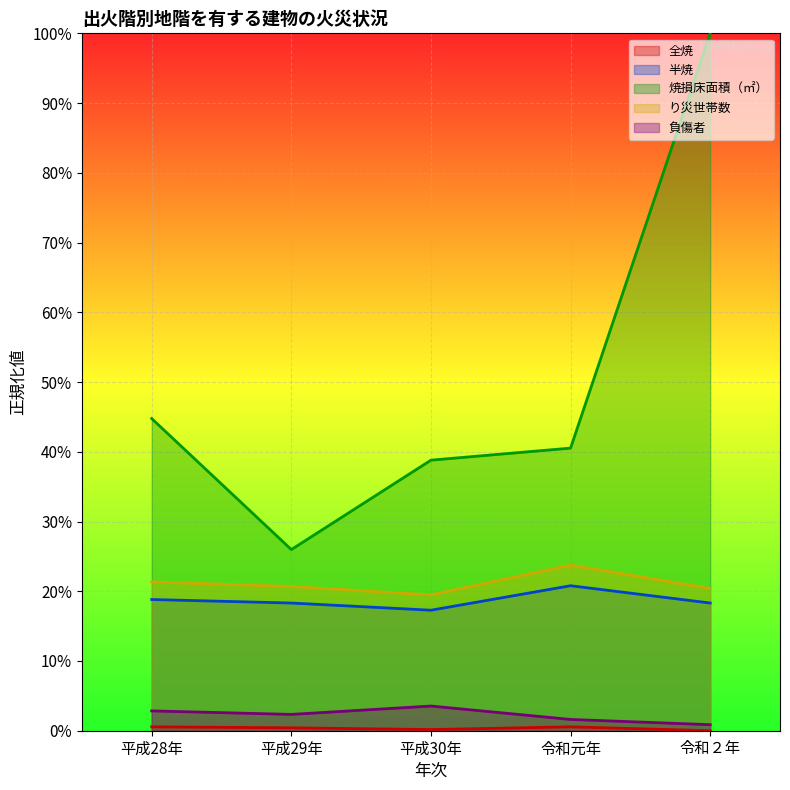

Which series has the largest total across all categories?

焼損床面積（㎡）